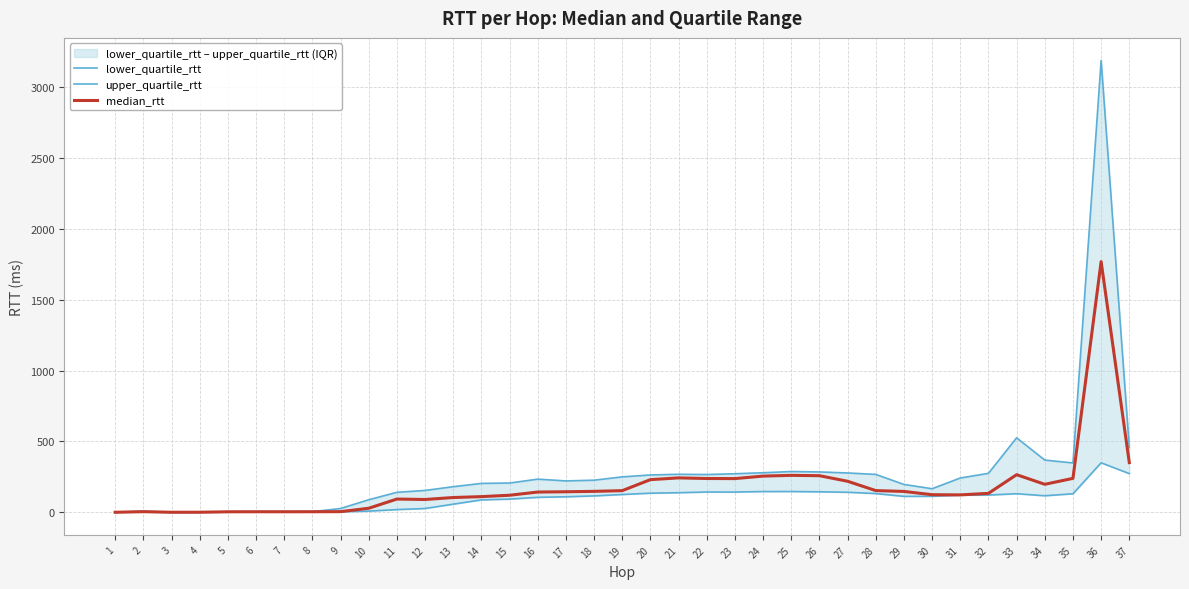

Read the median_rtt value at 5.

3.8